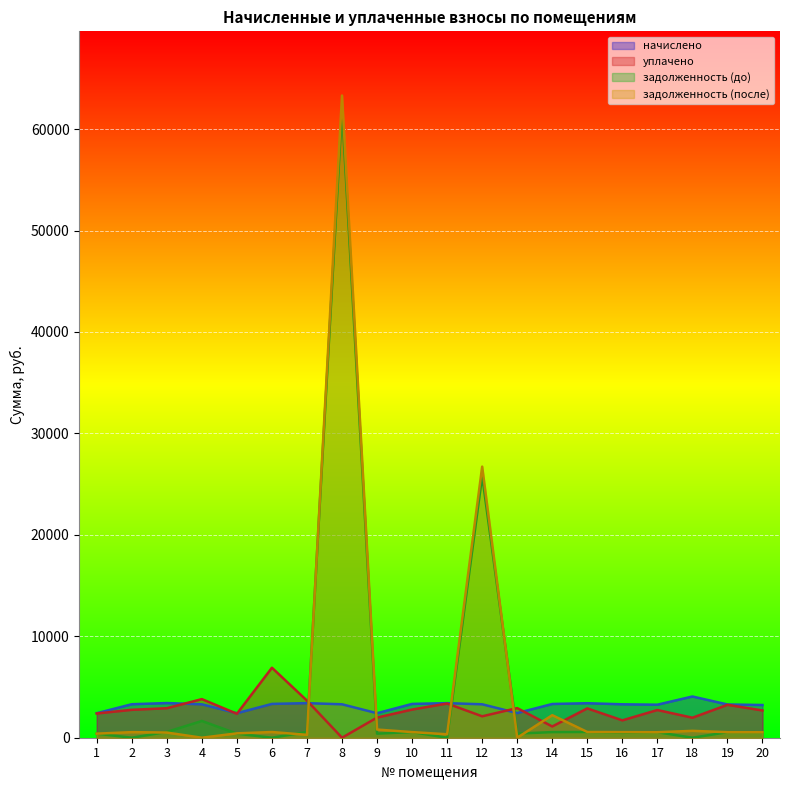

What is the maximum value for начислено?

4064.5